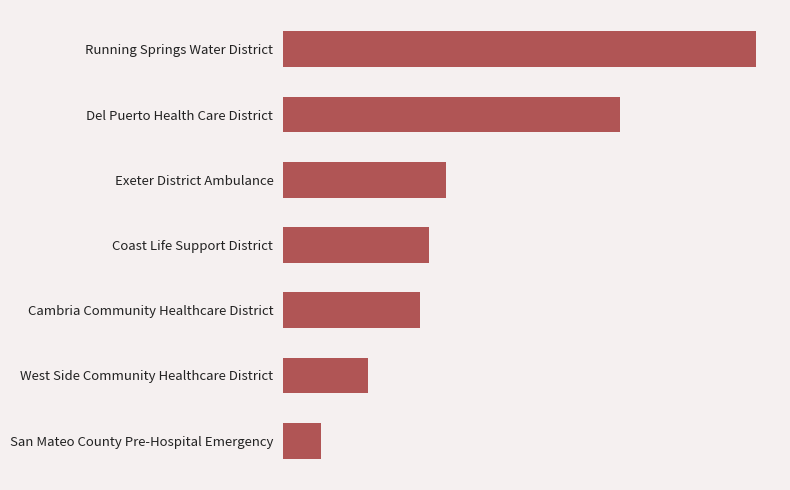

List the labels in order of value, smallest first.

San Mateo County Pre-Hospital Emergency, West Side Community Healthcare District, Cambria Community Healthcare District, Coast Life Support District, Exeter District Ambulance, Del Puerto Health Care District, Running Springs Water District